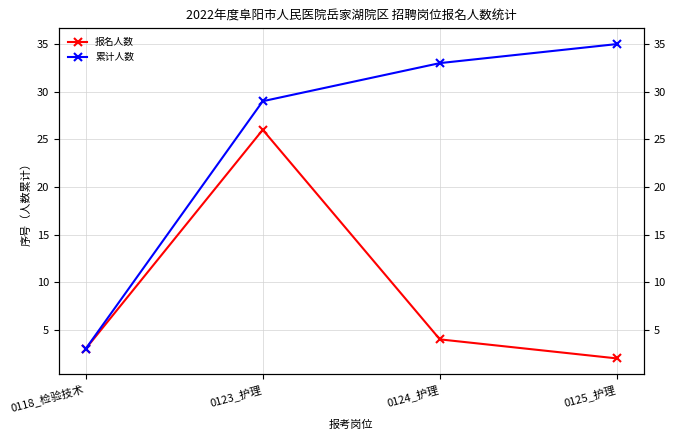

True or false: 报名人数 has more than 0 points higher than both neighbors.

True